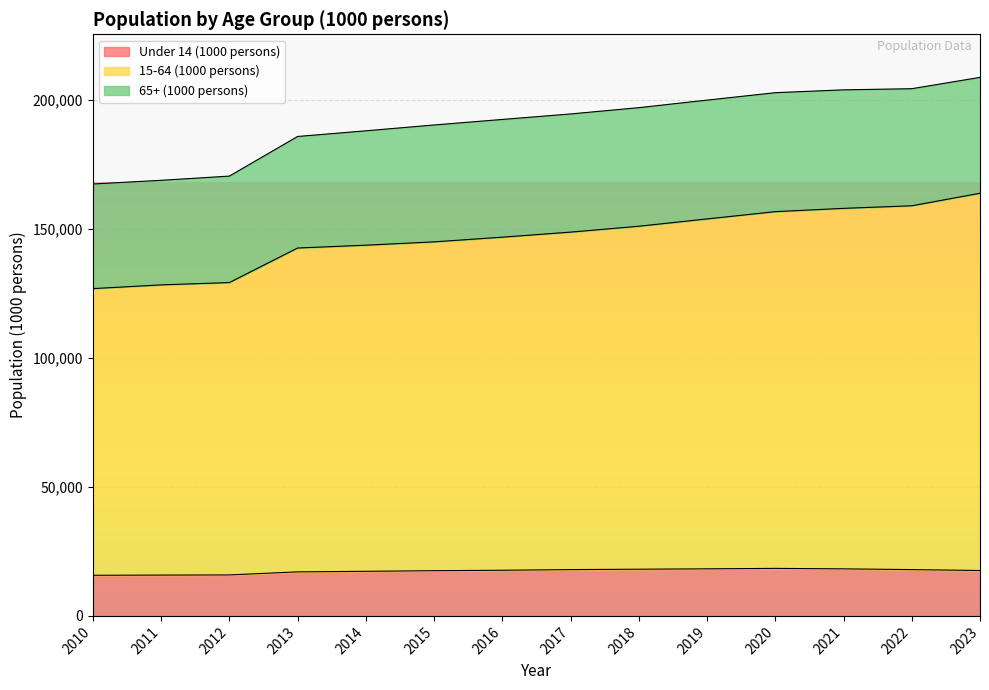

True or false: Under 14 (1000 persons) and 15-64 (1000 persons) cross at least once.

False